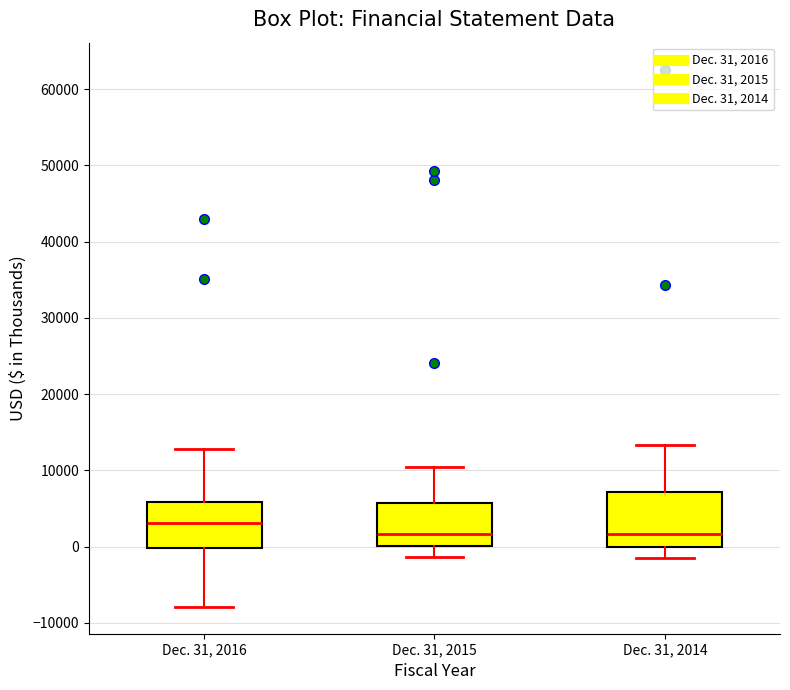

Which box's median line is the highest?

Dec. 31, 2016